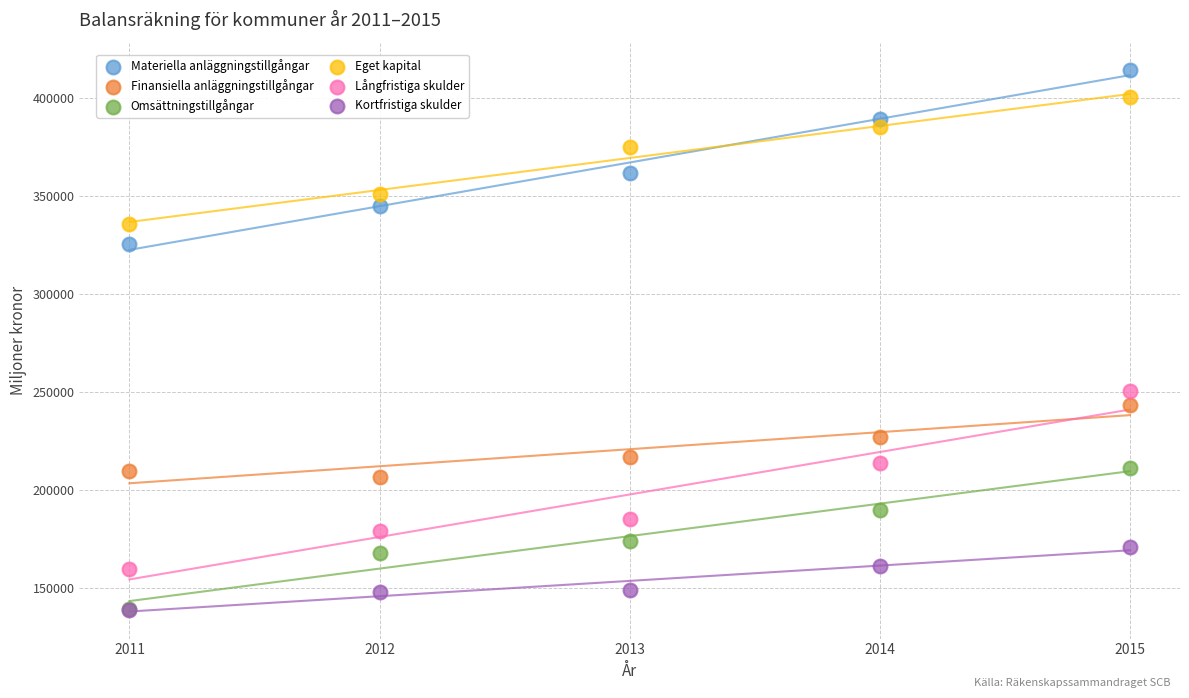

Across all series, what Y value is closest to 276392?

250526.0